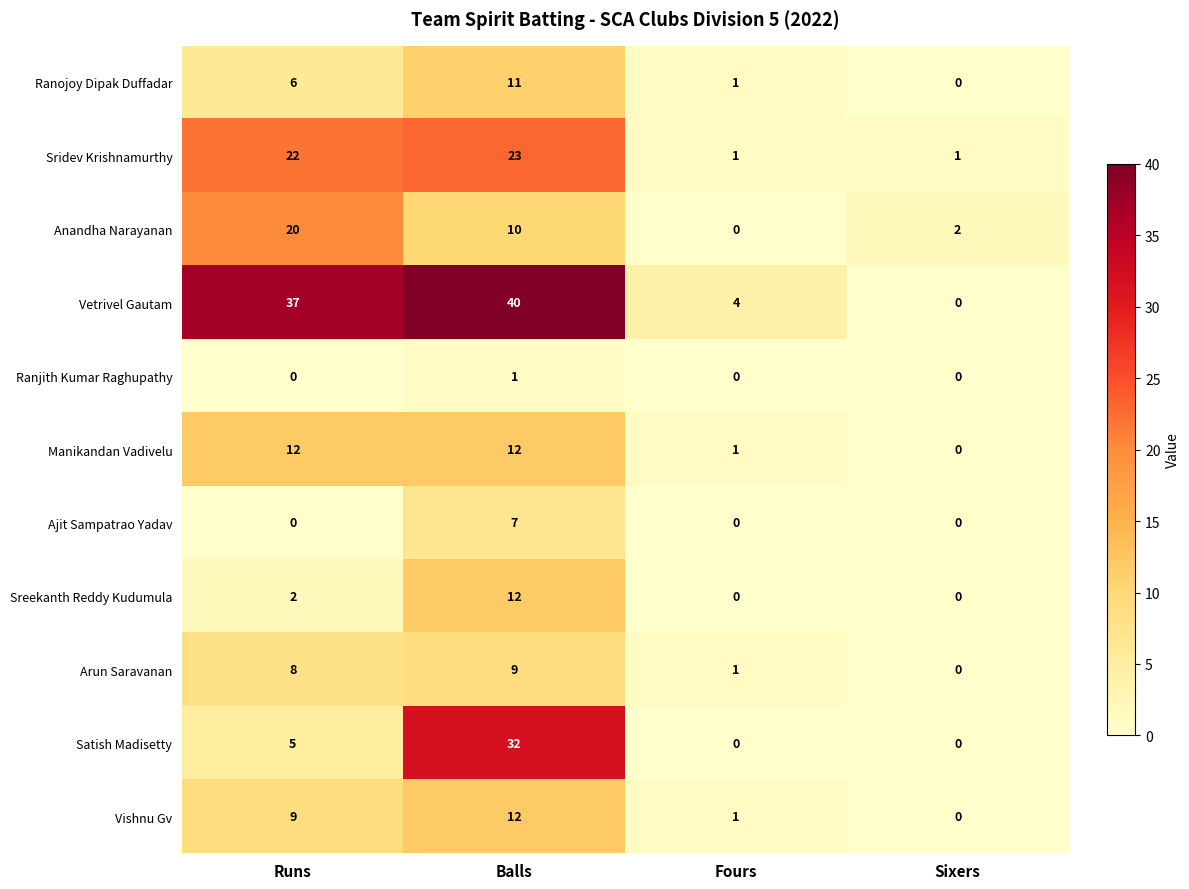

At which category is the sum across all series the highest?

Balls